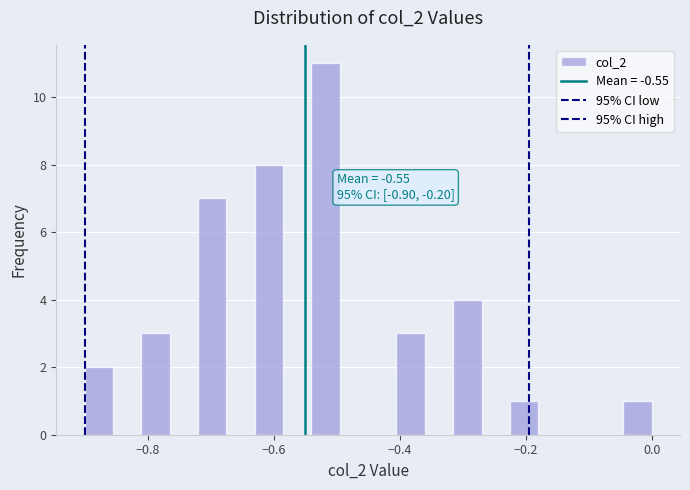

Read against the x-axis, roughly where is the centre of the tallest bar?

-0.52